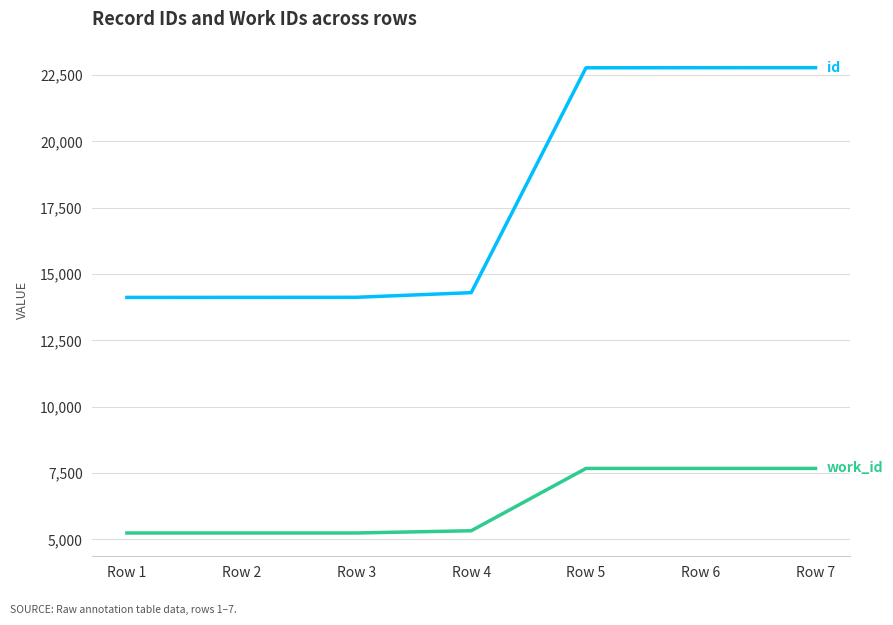

What is the maximum value shown in the chart?

22781